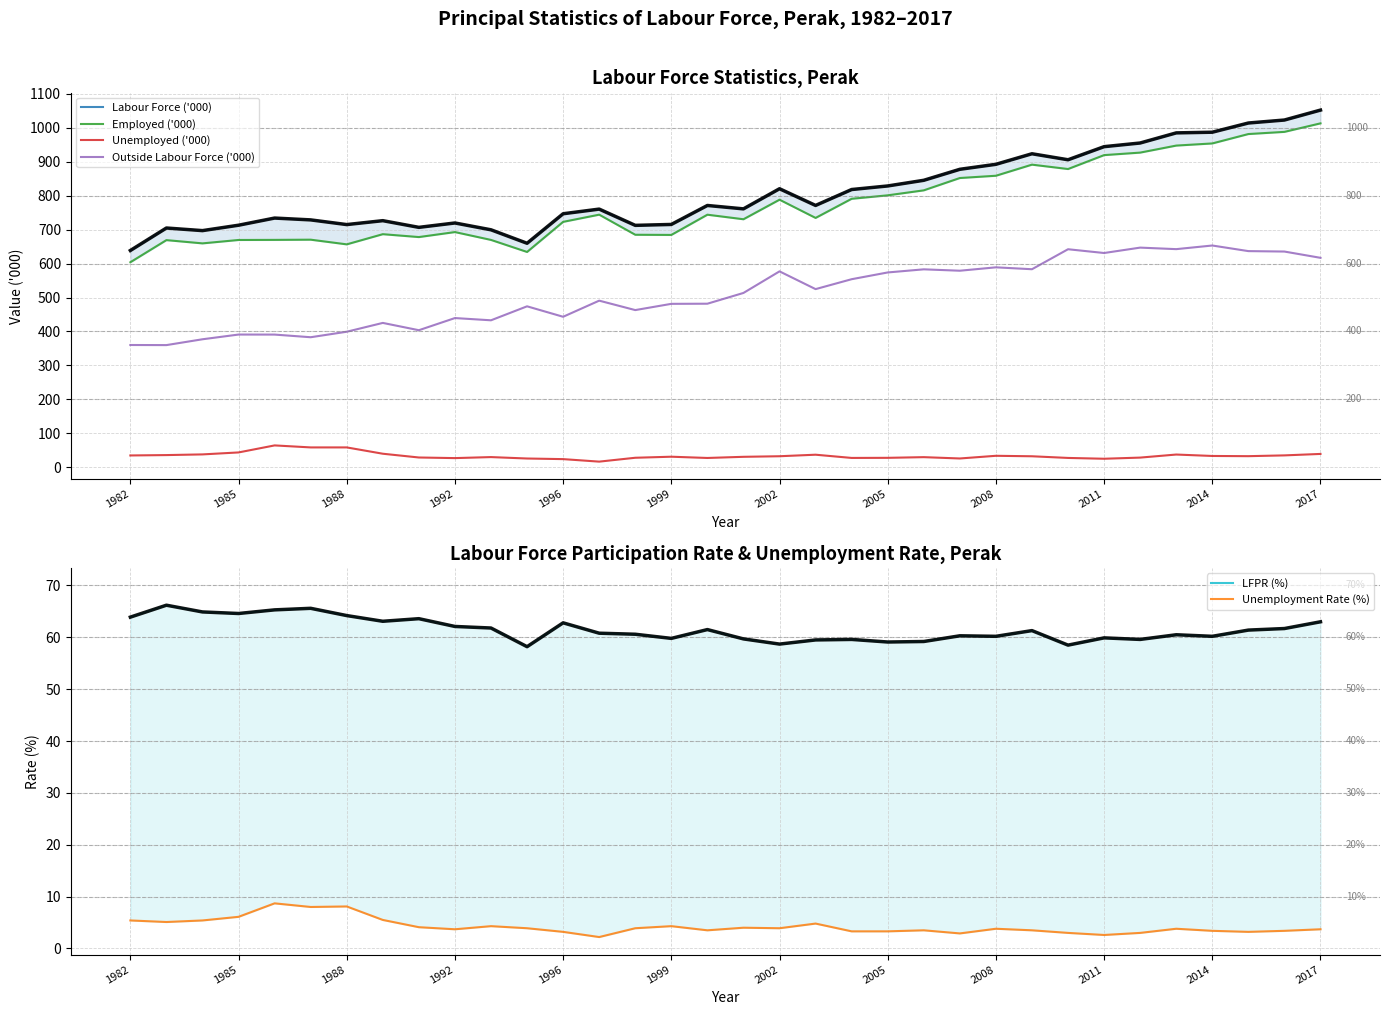

What is the average value of the Labour Force ('000) series?

810.6